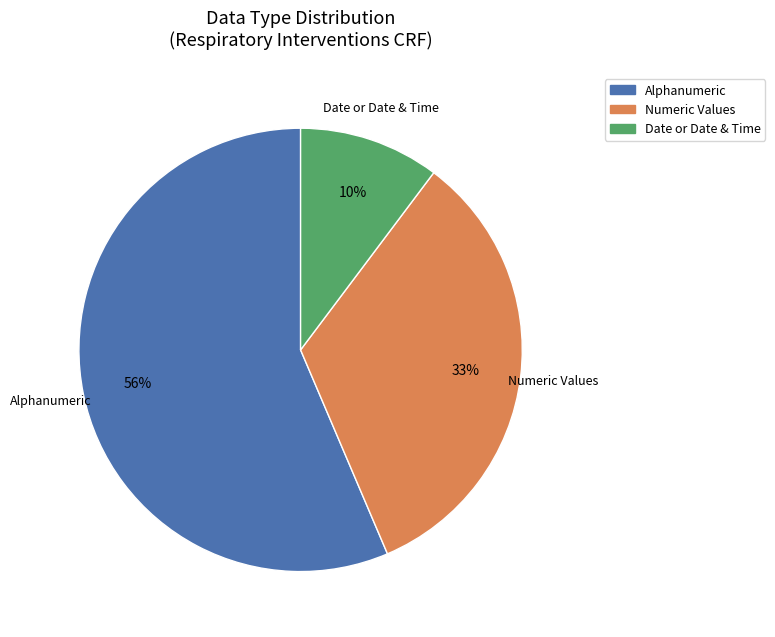

Is there any slice that represents more than half of the pie?

Yes